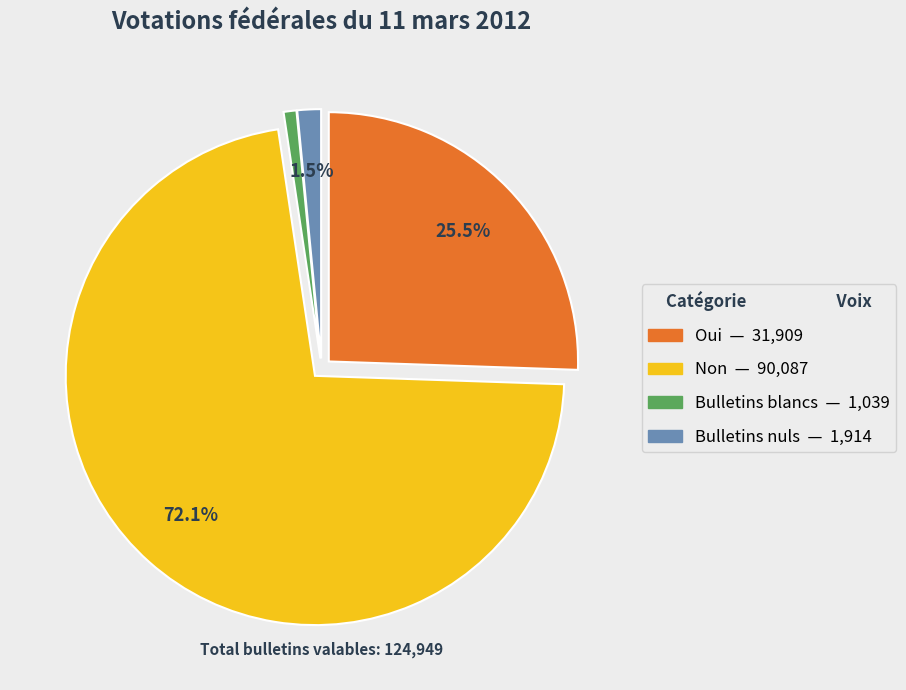

Rank the categories by value from highest to lowest.

Non, Oui, Bulletins nuls, Bulletins blancs